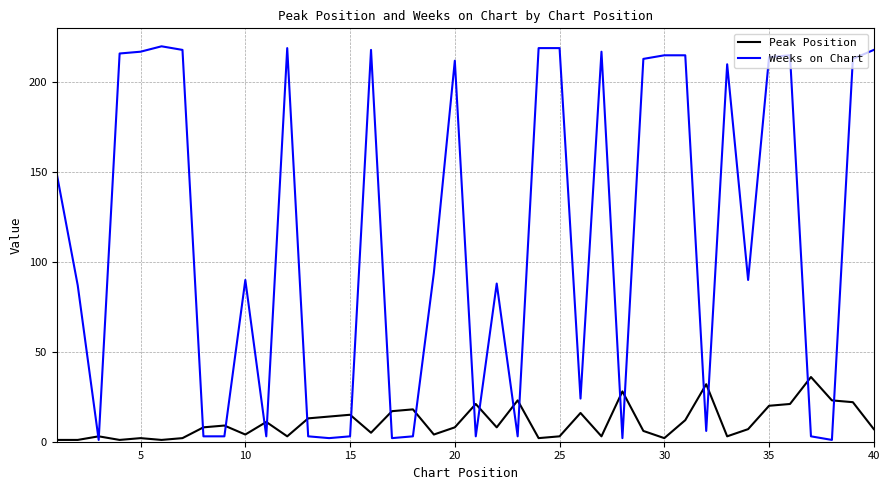

Rank the series by their maximum value, from lowest to highest.

Peak Position, Weeks on Chart